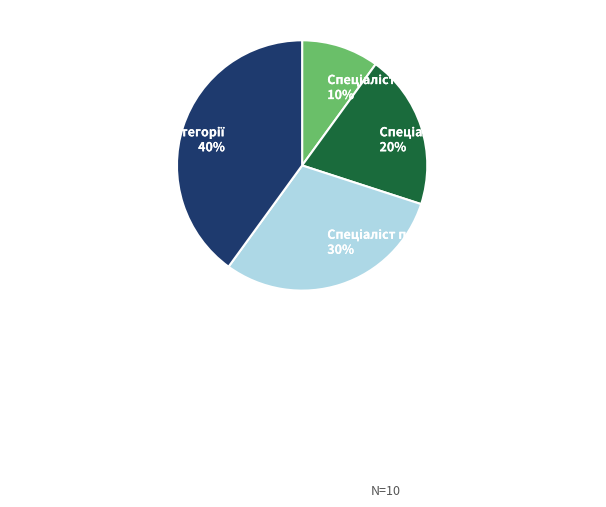

Does any single category account for the majority?

No